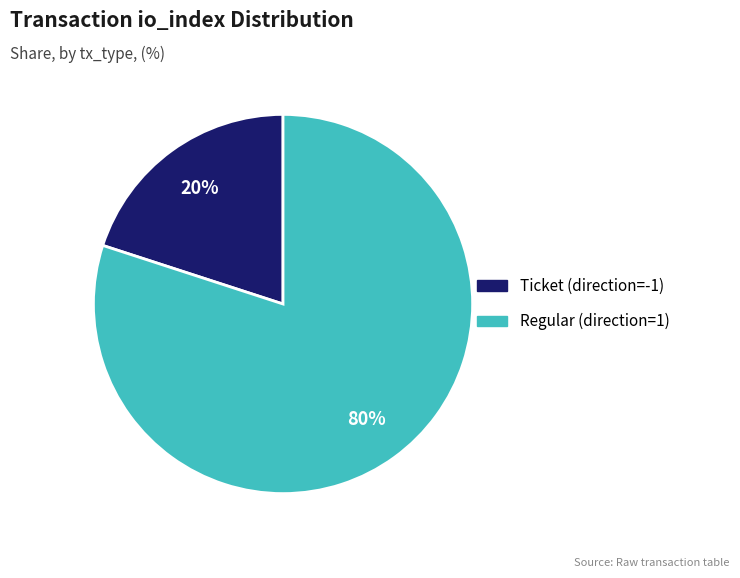

Rank the categories by value from highest to lowest.

Regular (direction=1), Ticket (direction=-1)